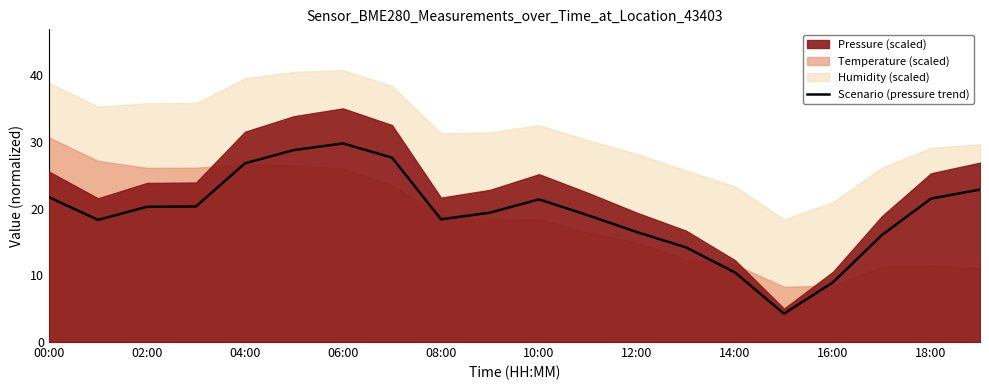

Does the chart have visible grid lines?

No